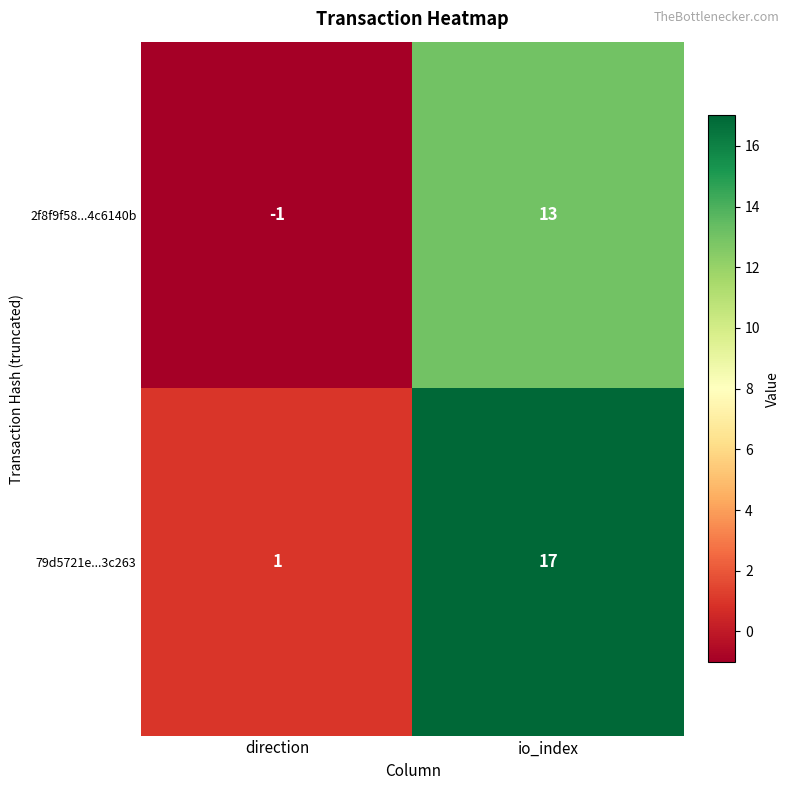

At which label is 79d5721e...3c263 closest to 9?

direction